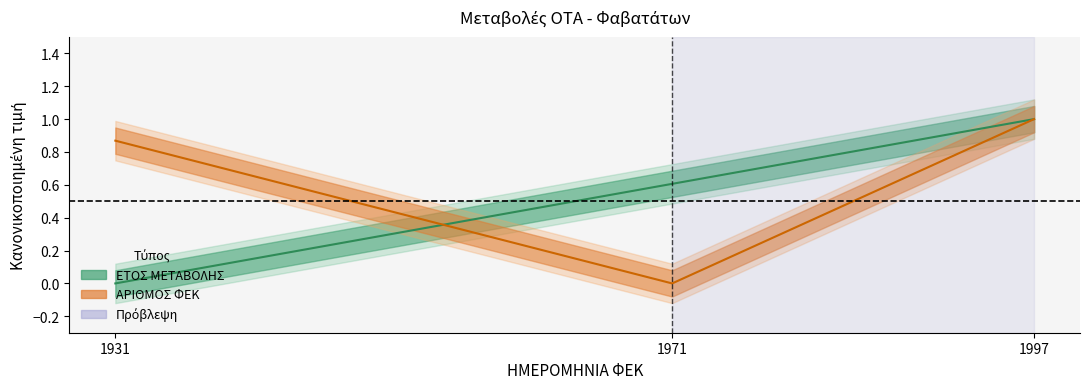

At how many categories does at least one series exceed 0?

3